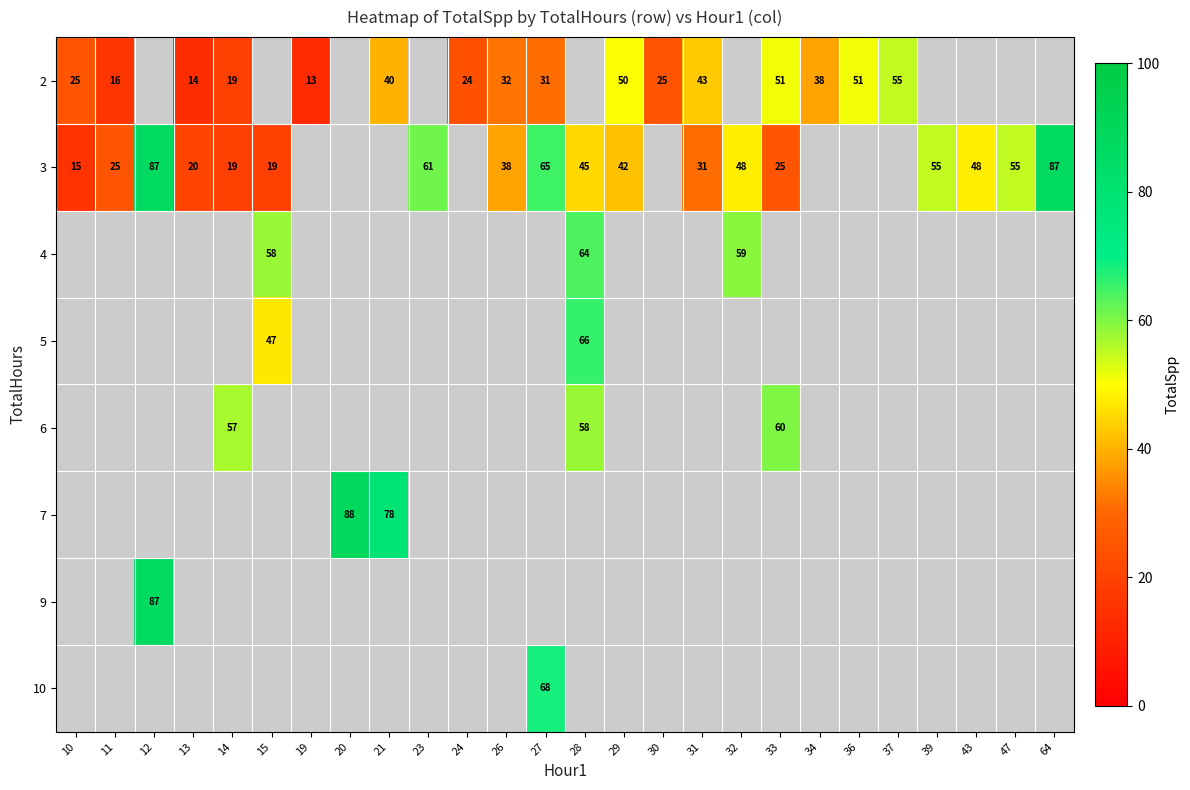

How many series are shown in this chart?

8